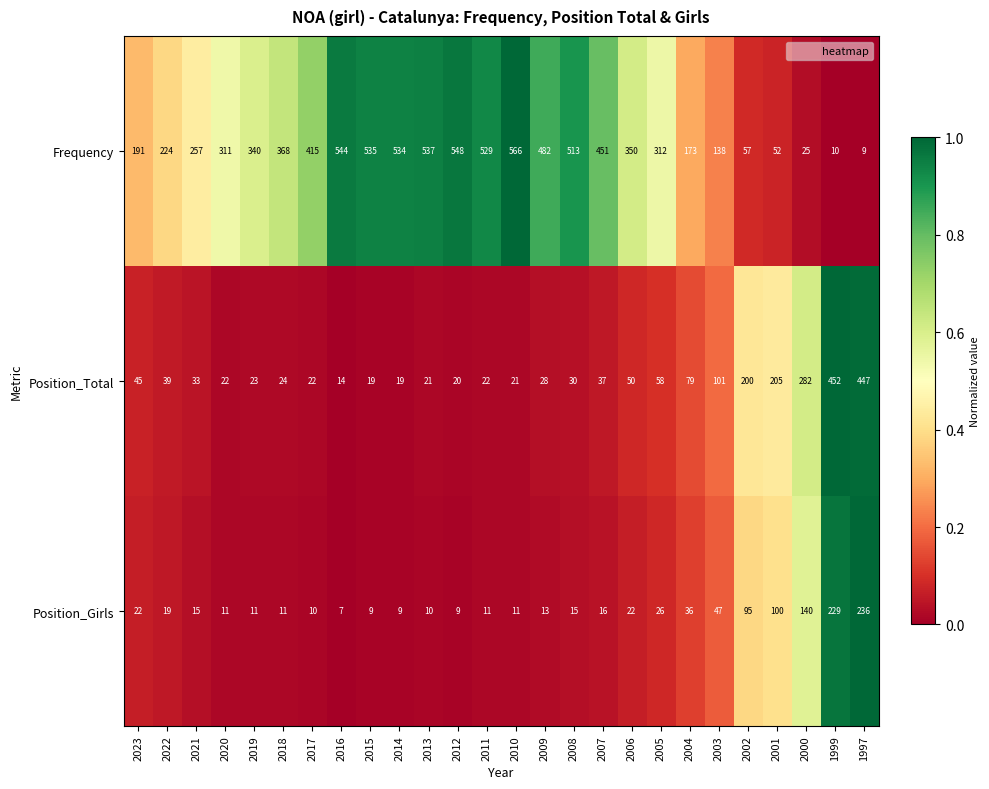

The value of Position_Girls at 2017 is 15. True or false?

False